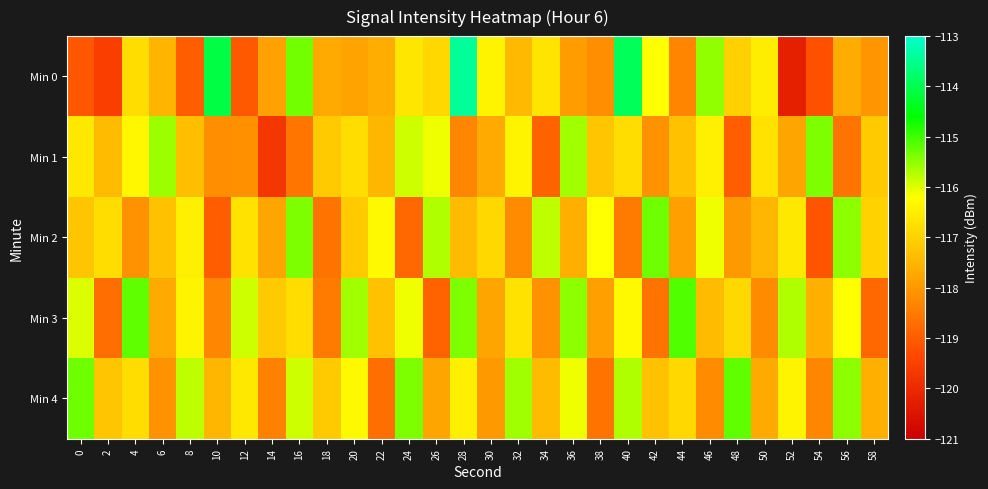

Reading left to right, transcribe all the data shown in this chart.

Min 0: 0=-119.1	2=-119.5	4=-116.8	6=-117.5	8=-119.0	10=-114.1	12=-119.1	14=-117.9	16=-115.3	18=-117.7	20=-117.8	22=-117.6	24=-116.7	26=-116.9	28=-113.4	30=-116.4	32=-117.4	34=-116.7	36=-117.9	38=-118.2	40=-113.9	42=-116.2	44=-118.3	46=-115.5	48=-117.0	50=-116.5	52=-120.2	54=-119.2	56=-117.7	58=-118.1
Min 1: 0=-116.6	2=-117.4	4=-116.3	6=-115.6	8=-117.3	10=-118.2	12=-118.1	14=-119.7	16=-118.6	18=-117.1	20=-116.8	22=-117.5	24=-115.9	26=-116.1	28=-118.3	30=-117.7	32=-116.4	34=-118.9	36=-115.6	38=-117.2	40=-116.8	42=-118.1	44=-117.3	46=-116.5	48=-119.0	50=-116.7	52=-117.8	54=-115.4	56=-118.6	58=-117.1
Min 2: 0=-117.2	2=-116.8	4=-118.1	6=-117.3	8=-116.5	10=-119.0	12=-116.7	14=-117.8	16=-115.4	18=-118.6	20=-117.1	22=-116.3	24=-118.8	26=-115.7	28=-117.4	30=-116.9	32=-118.2	34=-115.8	36=-117.6	38=-116.2	40=-118.5	42=-115.3	44=-117.9	46=-116.1	48=-118.0	50=-117.5	52=-116.6	54=-119.1	56=-115.5	58=-117.0
Min 3: 0=-116.0	2=-118.7	4=-115.2	6=-117.7	8=-116.4	10=-118.3	12=-115.9	14=-117.1	16=-116.8	18=-118.5	20=-115.6	22=-117.3	24=-116.1	26=-118.9	28=-115.4	30=-117.8	32=-116.7	34=-118.1	36=-115.5	38=-117.9	40=-116.3	42=-118.6	44=-115.1	46=-117.4	48=-116.9	50=-118.2	52=-115.7	54=-117.6	56=-116.2	58=-118.8
Min 4: 0=-115.3	2=-117.2	4=-116.8	6=-118.1	8=-115.8	10=-117.5	12=-116.6	14=-118.4	16=-115.9	18=-117.1	20=-116.3	22=-118.7	24=-115.4	26=-117.8	28=-116.5	30=-118.0	32=-115.6	34=-117.4	36=-116.1	38=-118.6	40=-115.7	42=-117.3	44=-116.9	46=-118.2	48=-115.2	50=-117.7	52=-116.4	54=-118.3	56=-115.5	58=-117.6